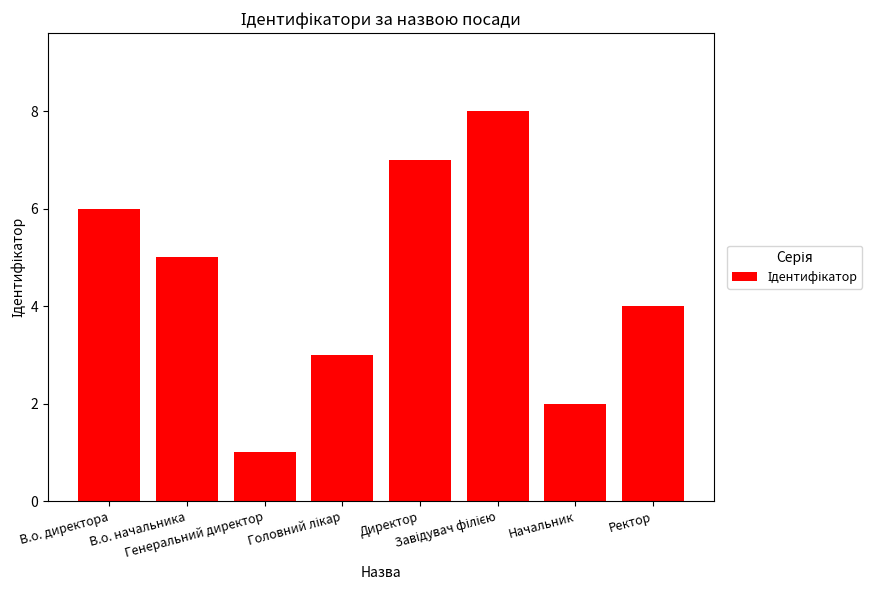

What is the difference between the maximum and second lowest values?

6